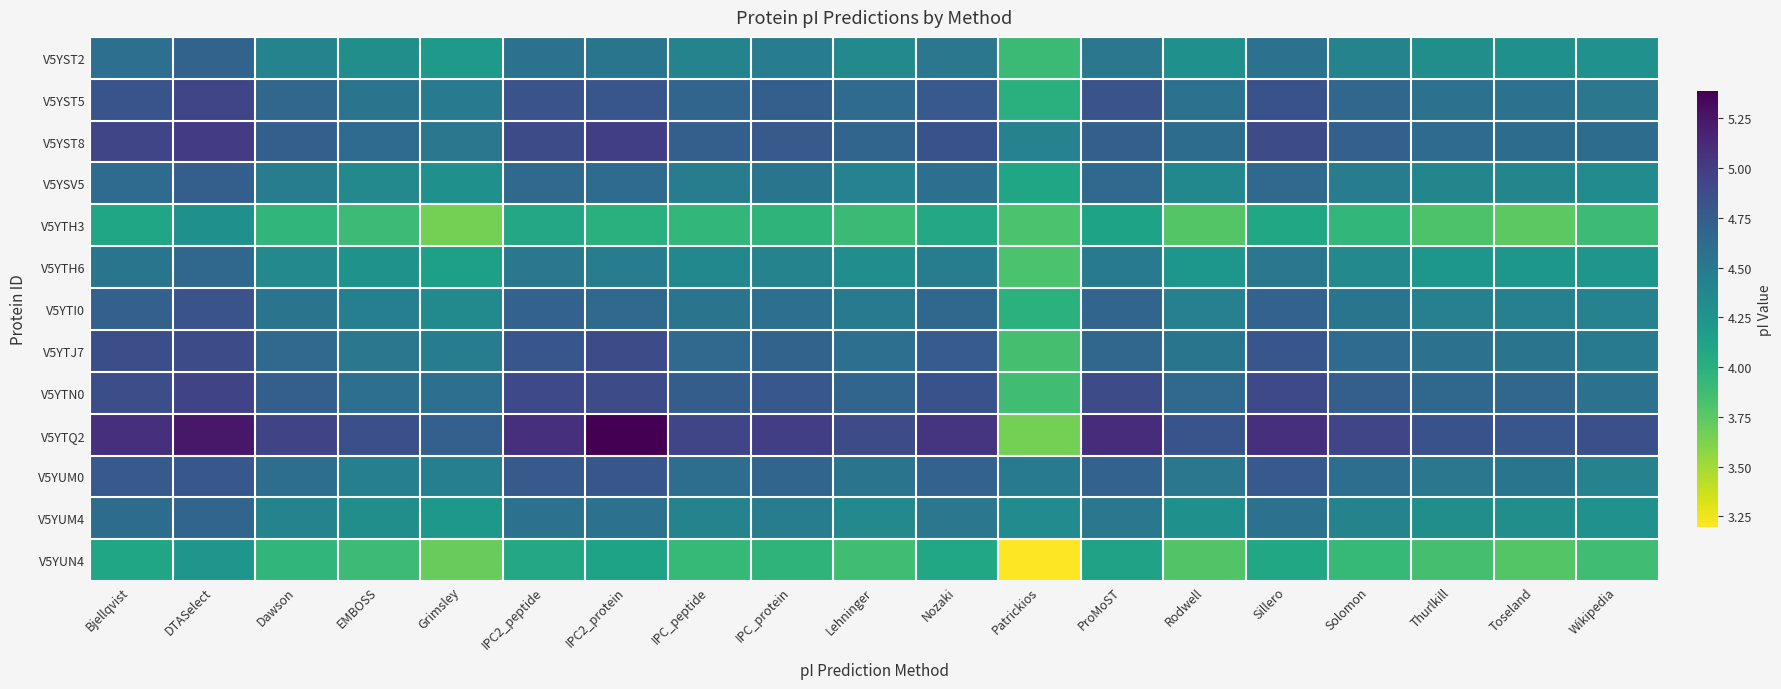

Which series has the largest range (max minus min)?

V5YTQ2